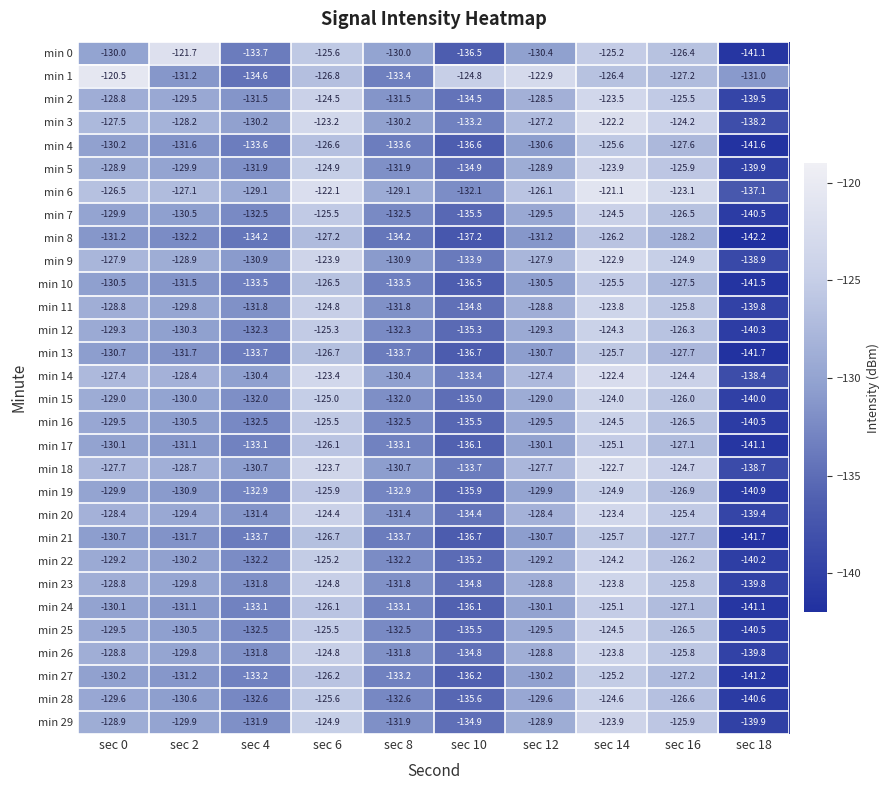

The value of min 1 at sec 16 is -127.2. True or false?

True